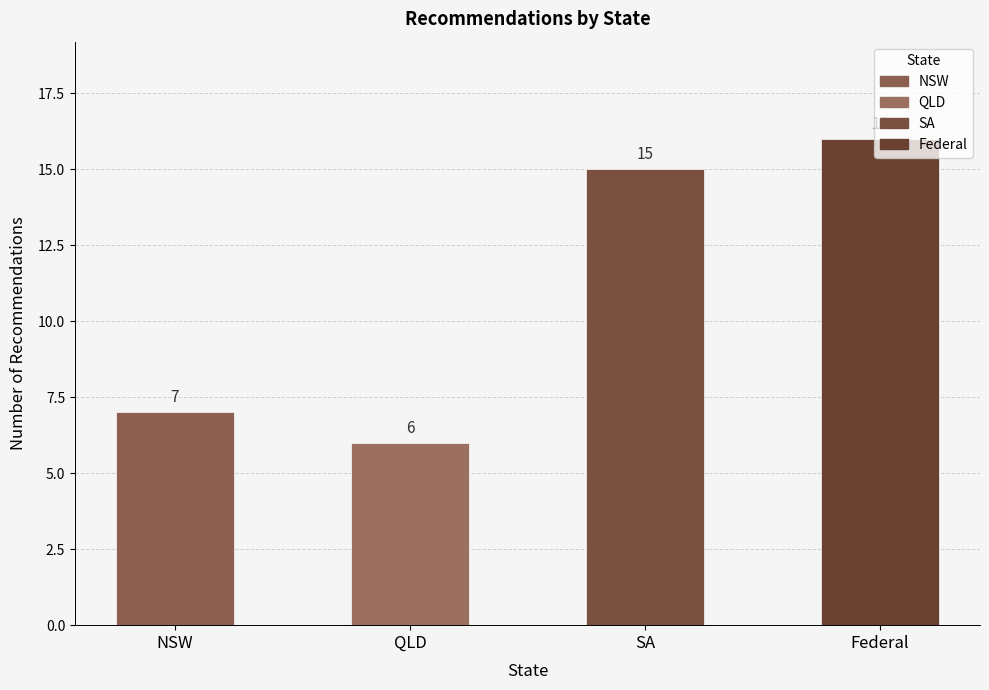

Reading left to right, list all the values displayed in this chart.

7	6	15	16